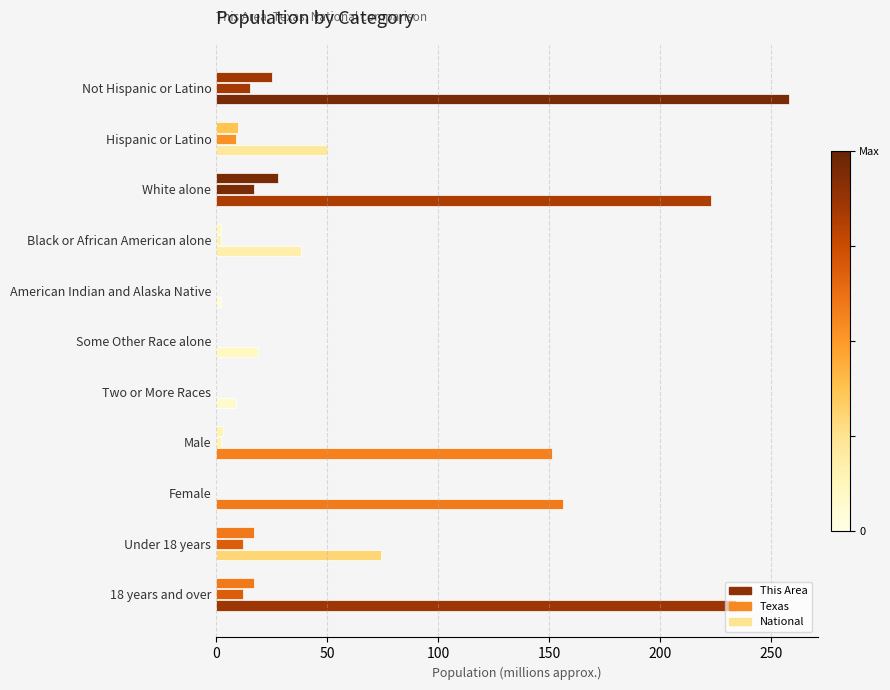

What is the value of the Texas bar at the 1st from the left?

15